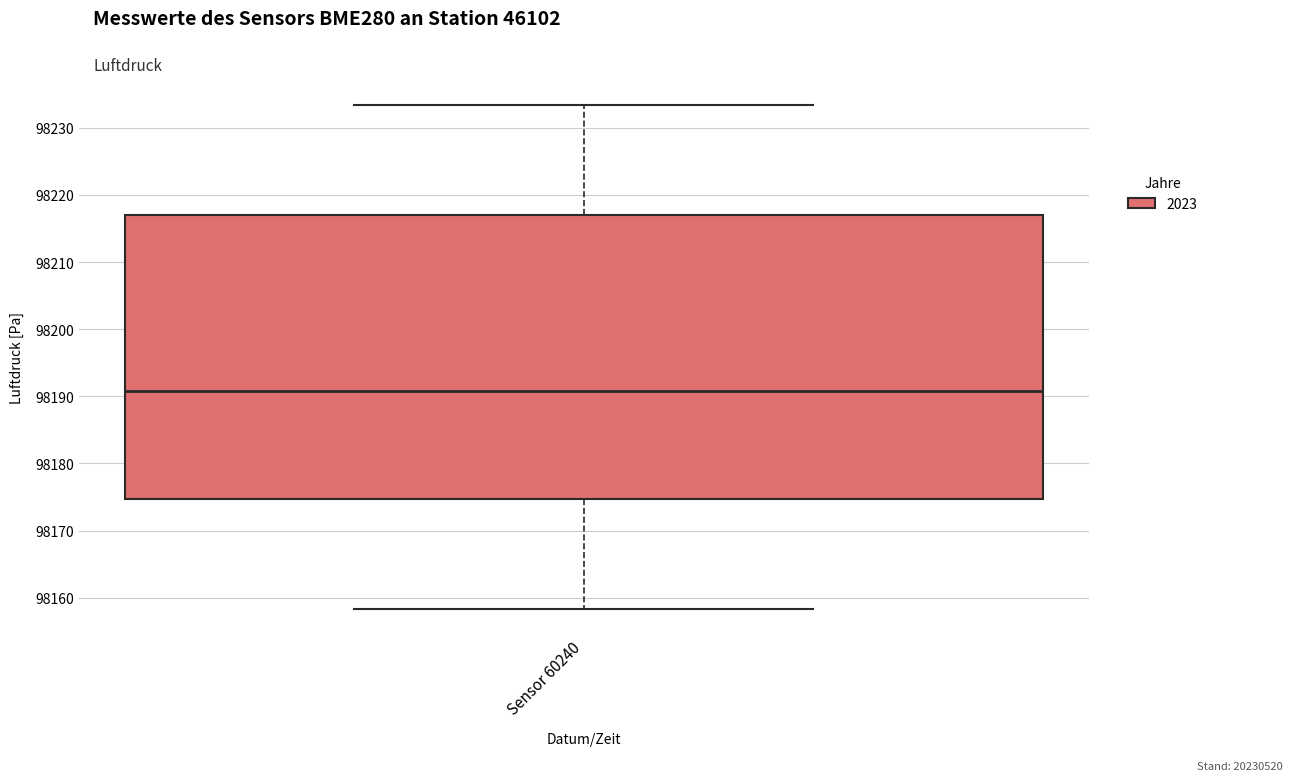

Transcribe this box plot: give where the median line is, the range the box spans, and where the two whiskers end, as read against the y-axis. The values are not printed on the chart, so give them approximately, as read against the axis.

median 98191, box 98175 to 98217, whiskers 98158 to 98233